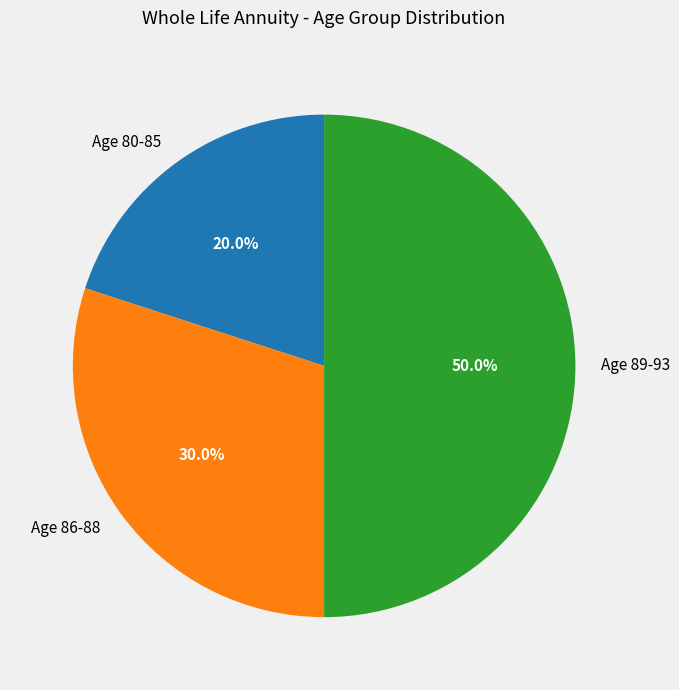

Which category has the smallest portion of the pie?

Age 80-85